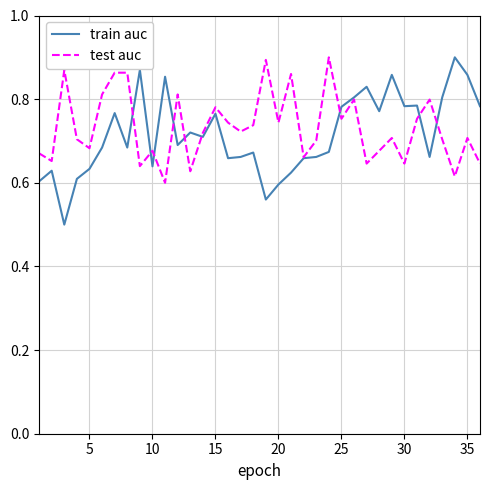

After their last crossing, which series has the higher values: test auc or train auc?

train auc